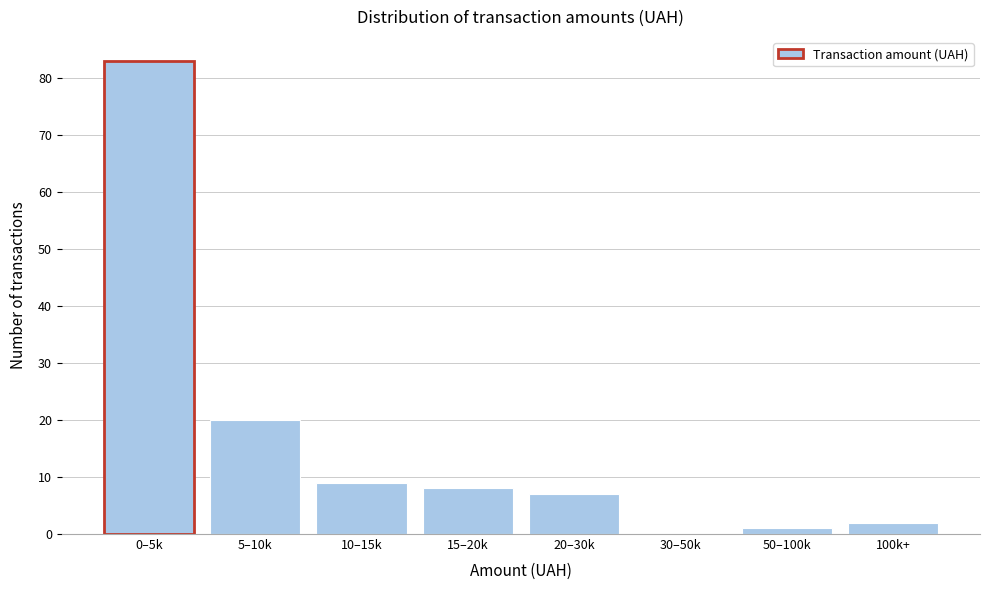

Reading left to right, extract all data points from this chart.

0–5k=83	5–10k=20	10–15k=9	15–20k=8	20–30k=7	30–50k=0	50–100k=1	100k+=2